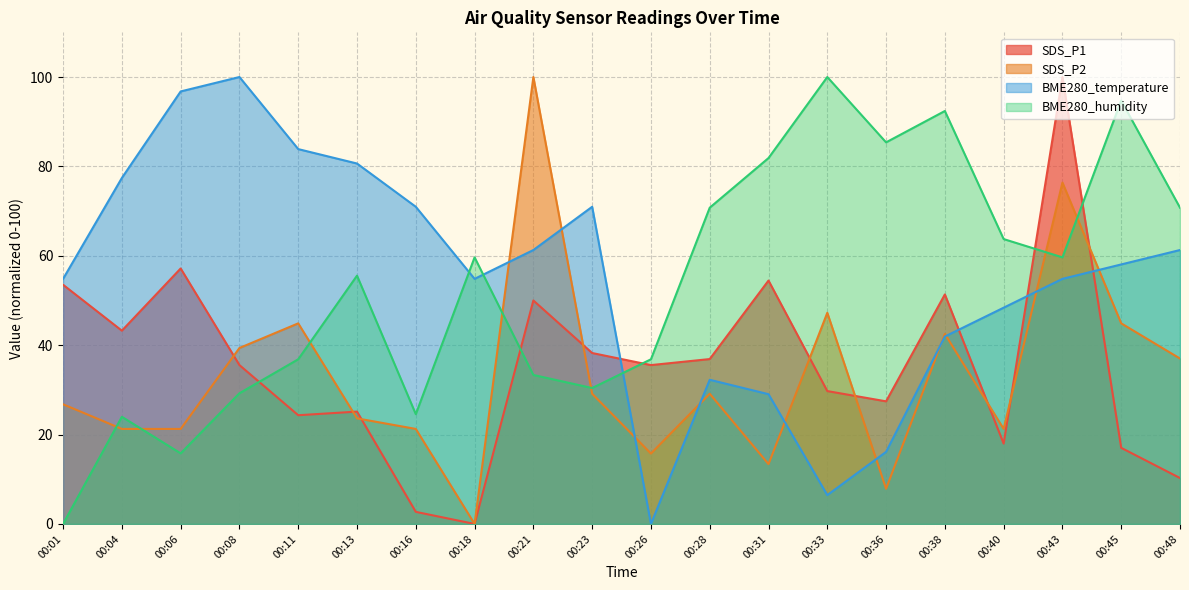

List the labels in order of BME280_humidity value, largest first.

00:33, 00:45, 00:38, 00:36, 00:31, 00:28, 00:48, 00:40, 00:18, 00:43, 00:13, 00:11, 00:26, 00:21, 00:23, 00:08, 00:16, 00:04, 00:06, 00:01